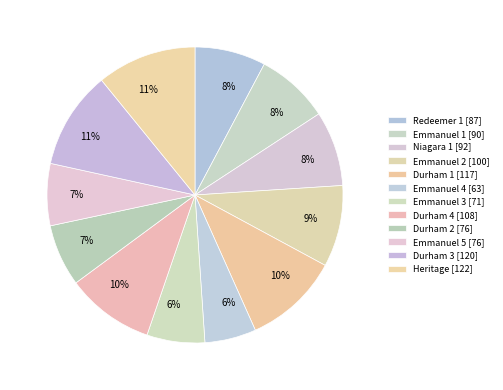

How many slices are in this pie chart?

12